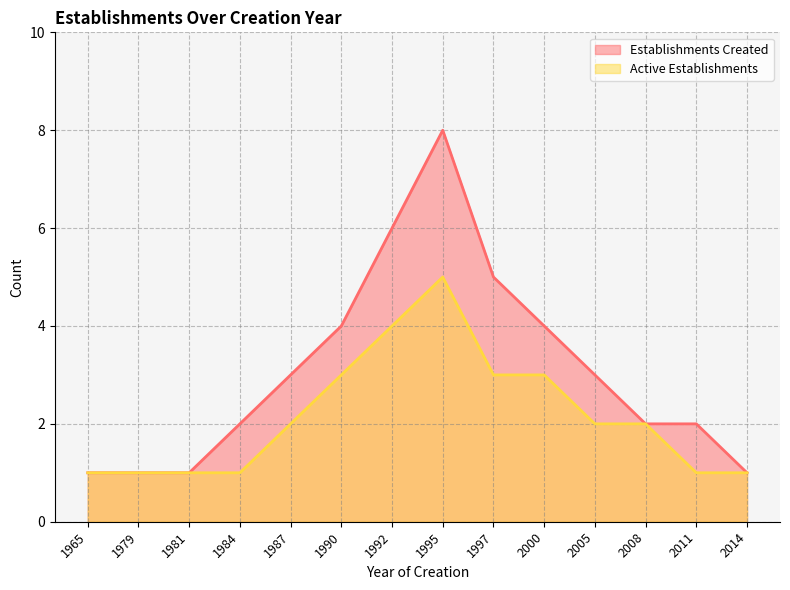

Does the chart display data point markers on the line(s)?

No